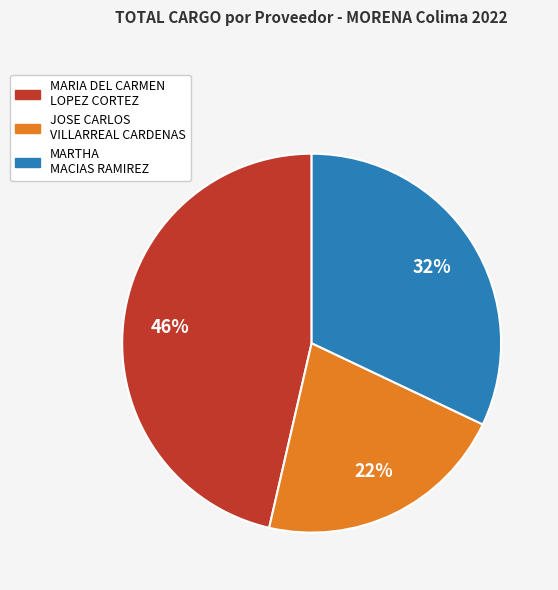

Does MARIA DEL CARMEN LOPEZ CORTEZ account for over 50% of the chart?

No